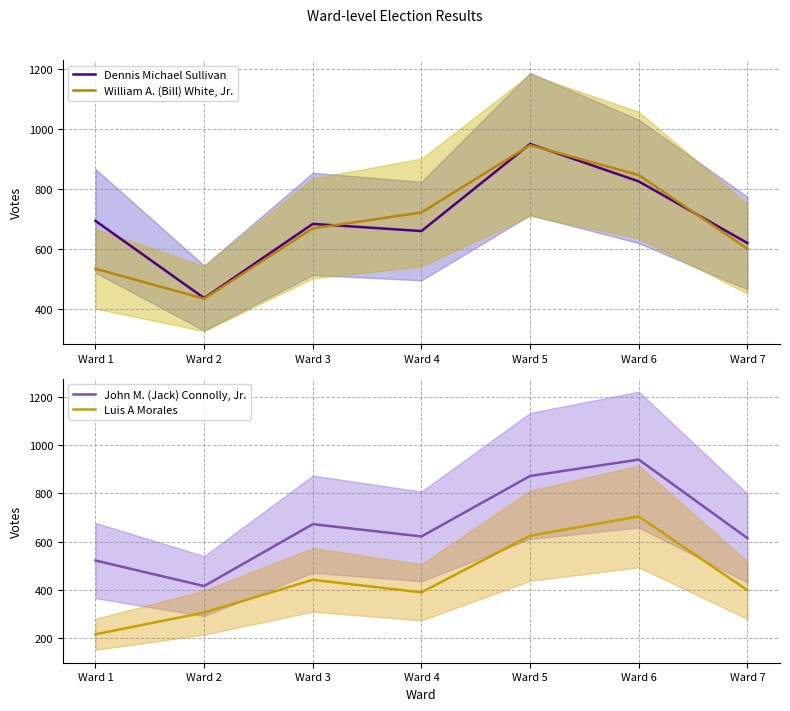

What is the total value across all series at Ward 4?

2390